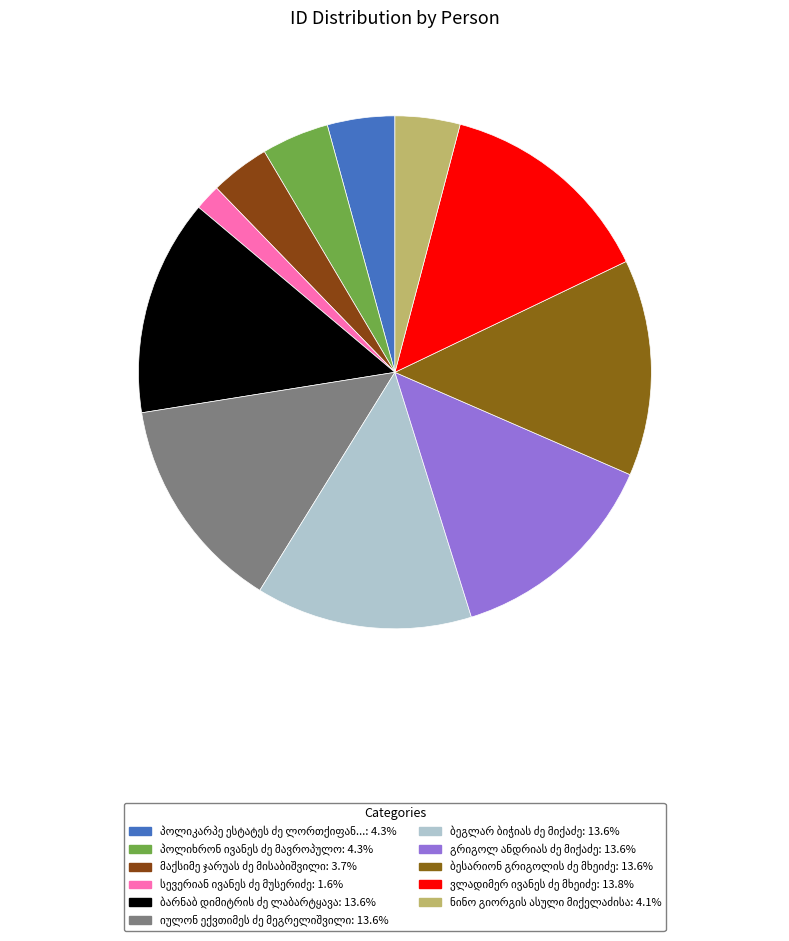

How many segments does this pie chart have?

11